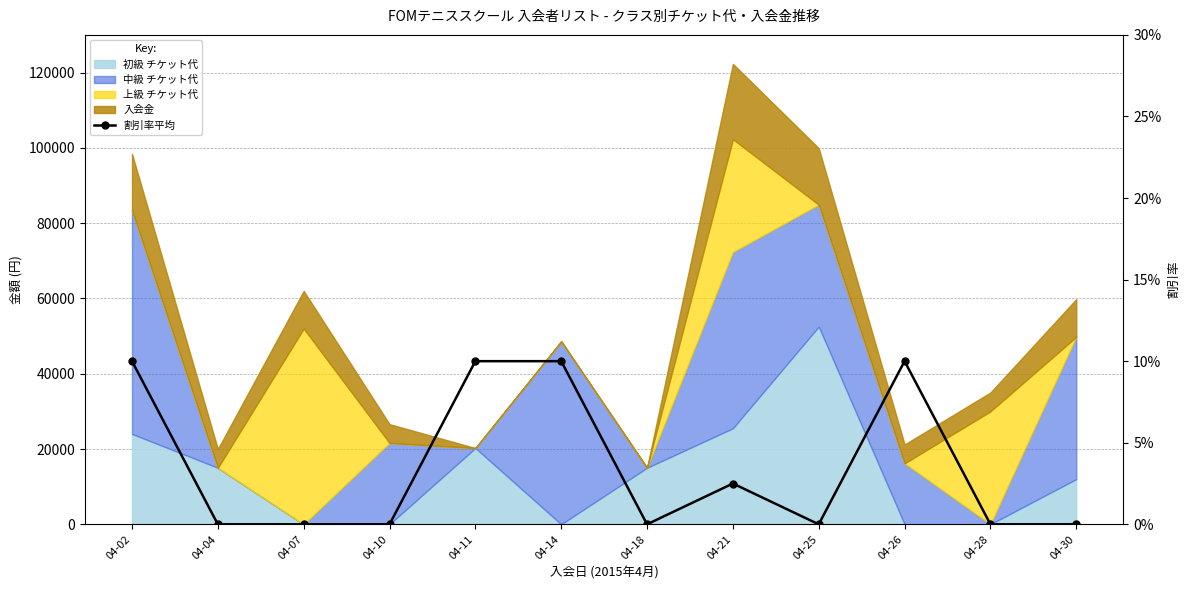

Where is the first local maximum?

04-21